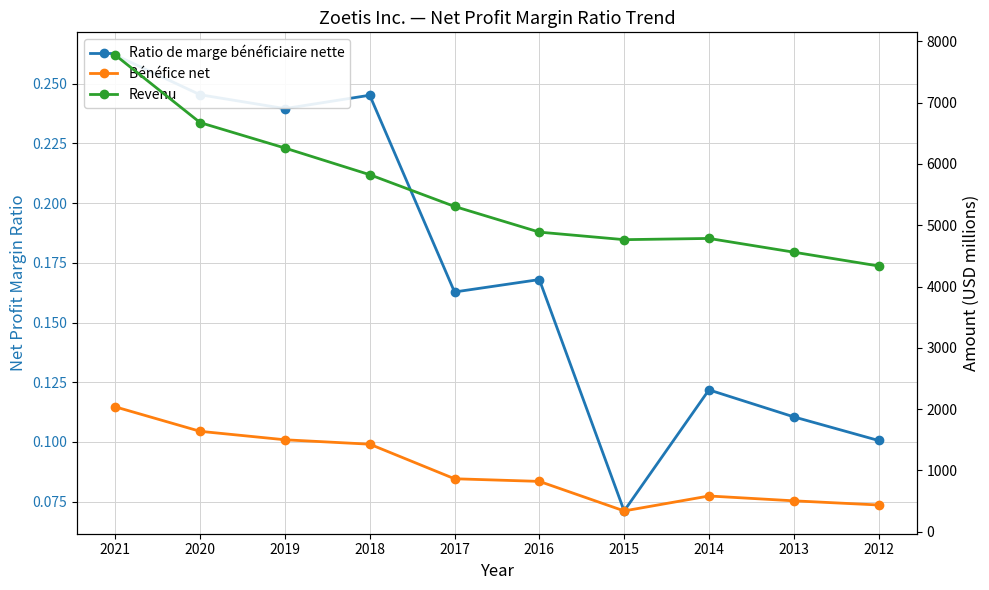

What is the spread (max minus min) of values at 2018?

5824.8